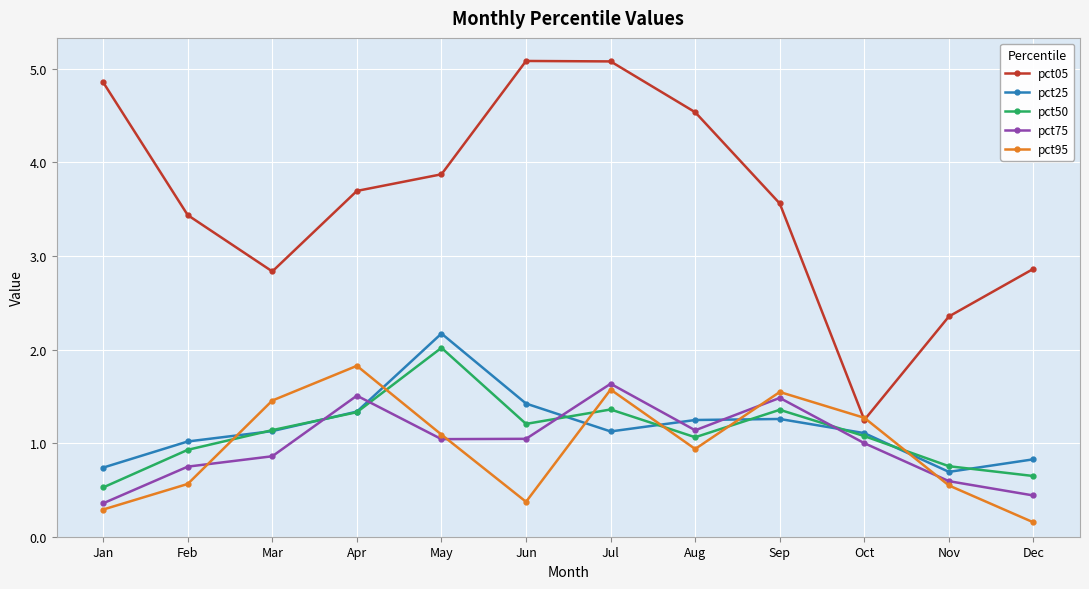

True or false: pct05 and pct50 intersect in this chart.

False